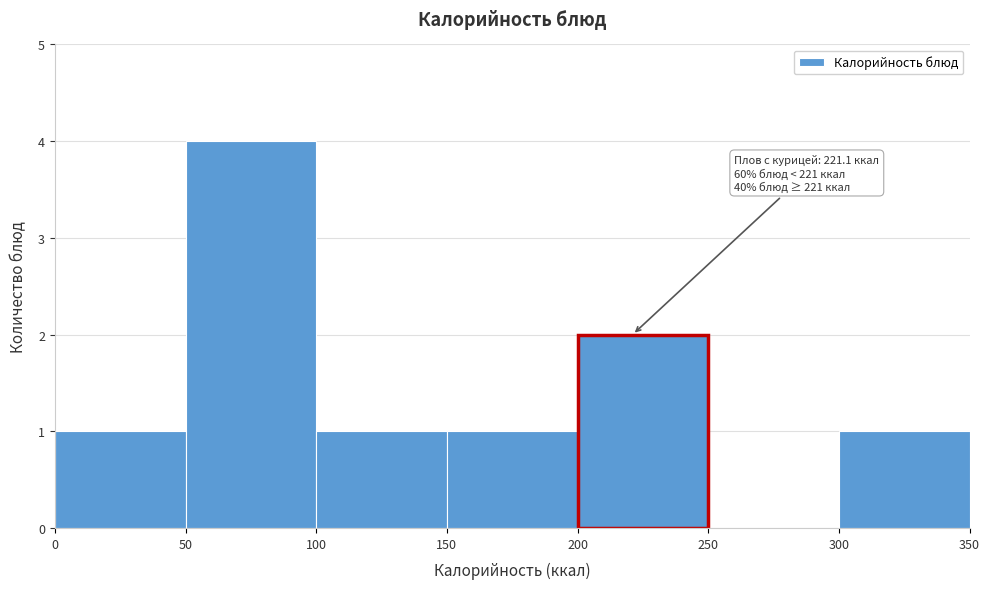

Which range on the x-axis has the tallest bar?

50 to 100